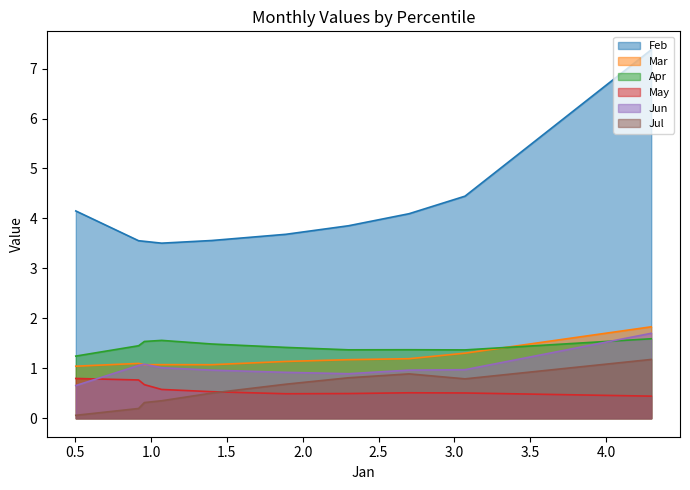

The May series shows 0.2 at pct65. True or false?

False